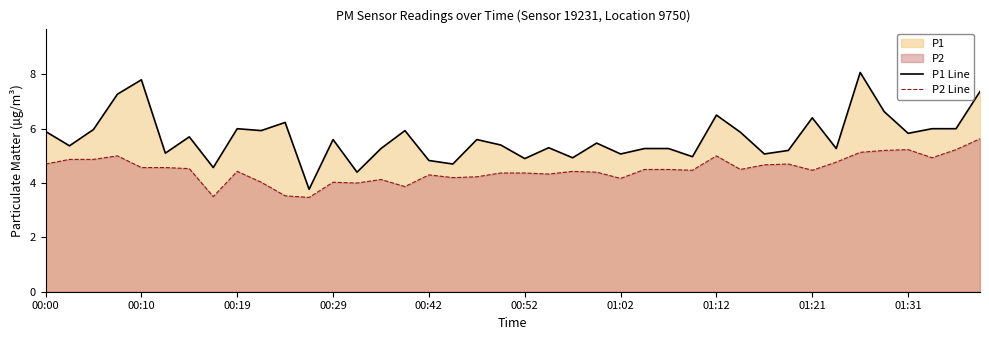

Which series has the largest total across all categories?

P1 Line